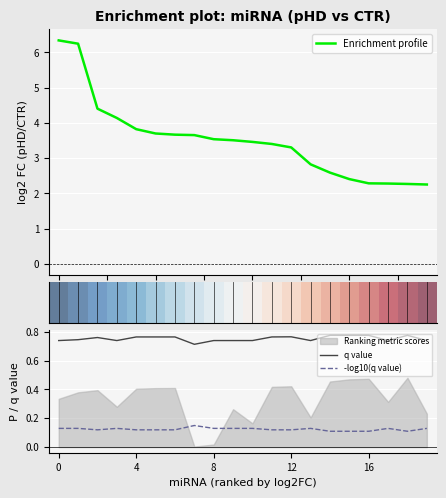

Does the chart display data point markers on the line(s)?

No